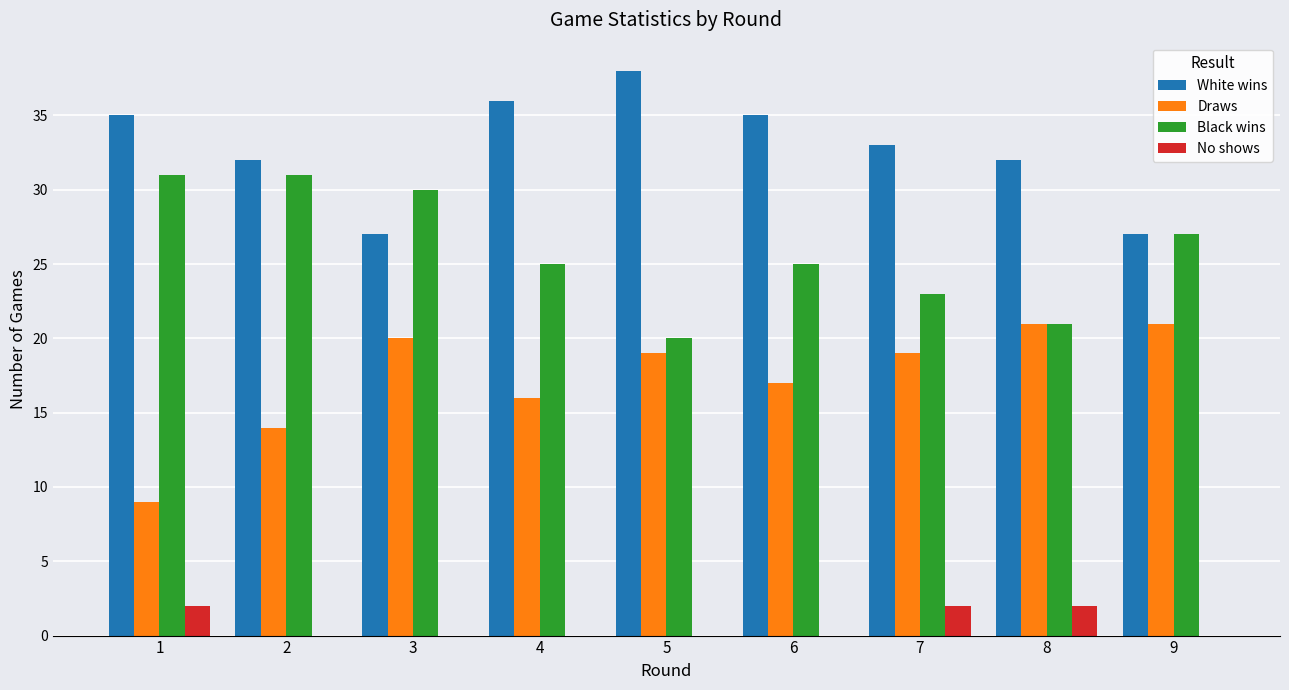

What is the greatest value displayed?

38